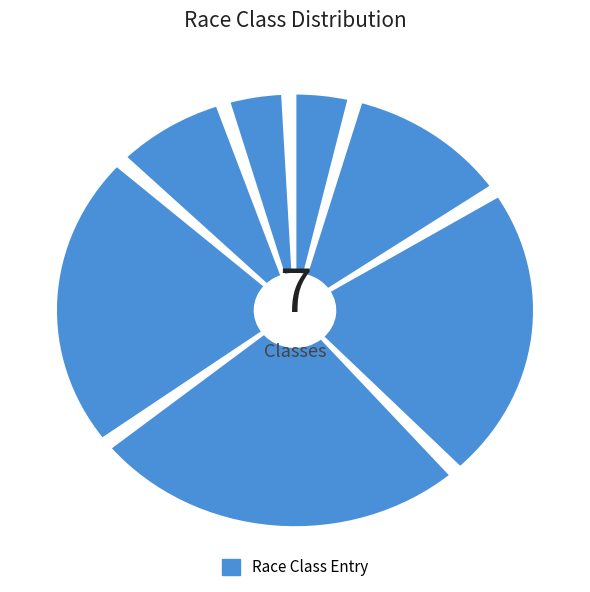

What is the total percentage of National 250 and 125cc Rotax Max Heavy?

30.8%